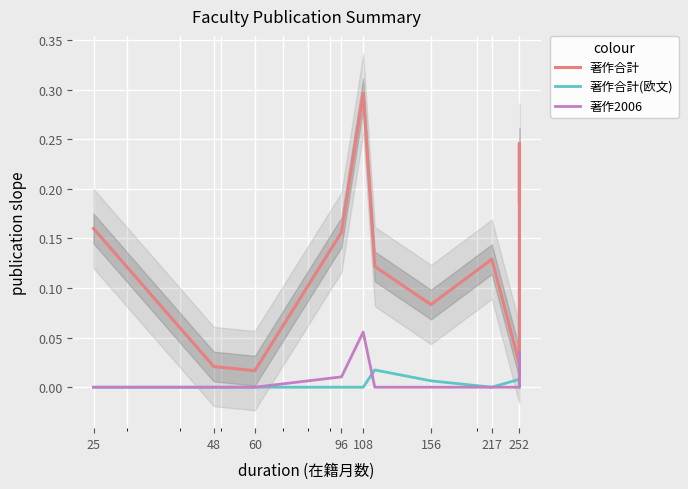

The 著作合計(欧文) series shows -0.0 at 48. True or false?

False